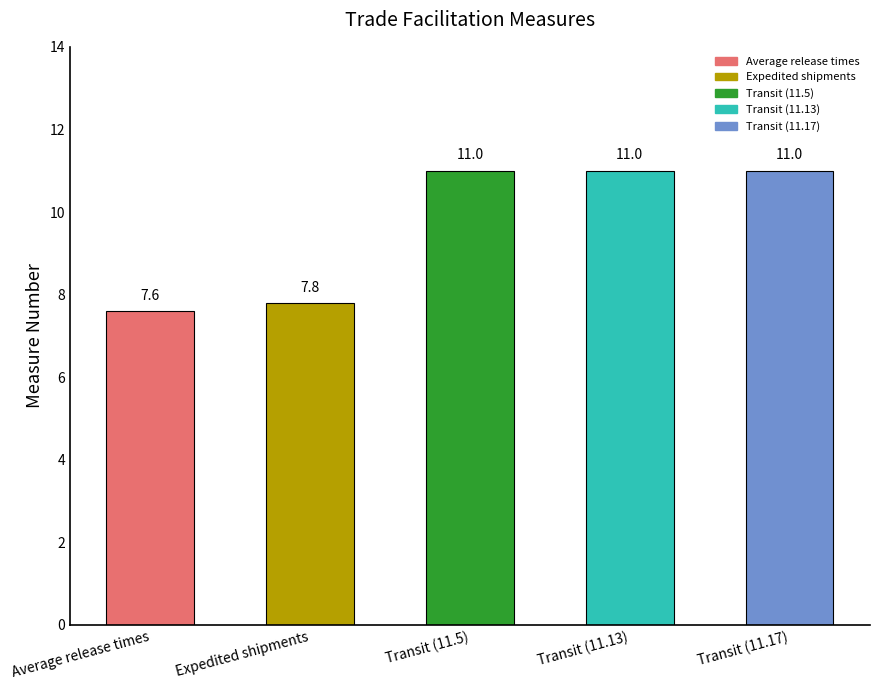

What is the sum of all values?

48.4